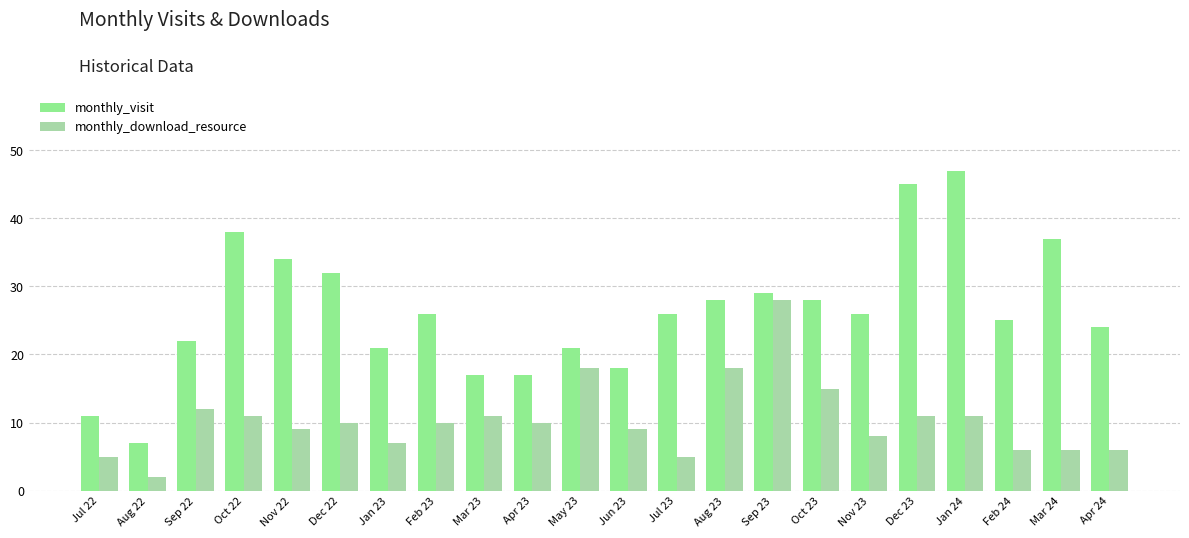

Between Jan 23 and Oct 23, which series saw the biggest shift?

monthly_download_resource